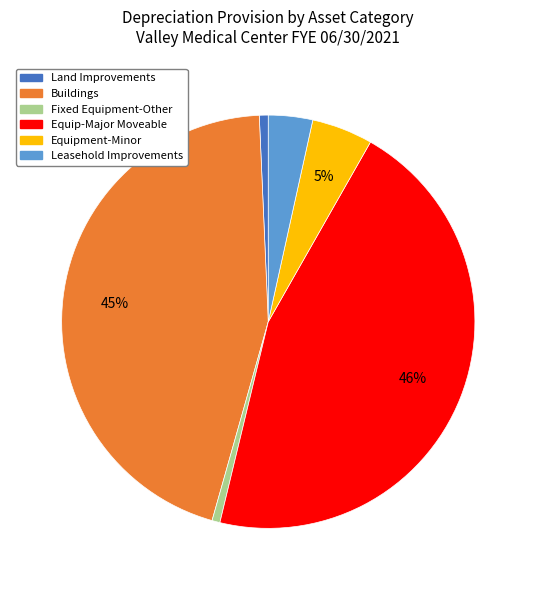

What is the largest slice in the pie chart?

Equip-Major Moveable